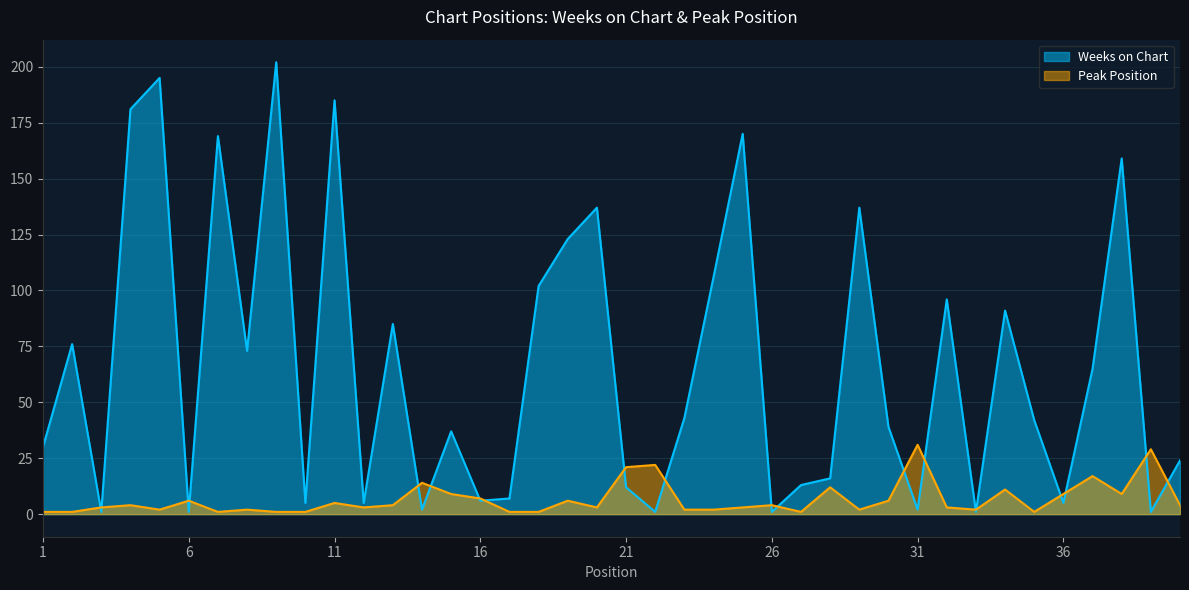

How many interior local peaks does the Peak Position series have?

13